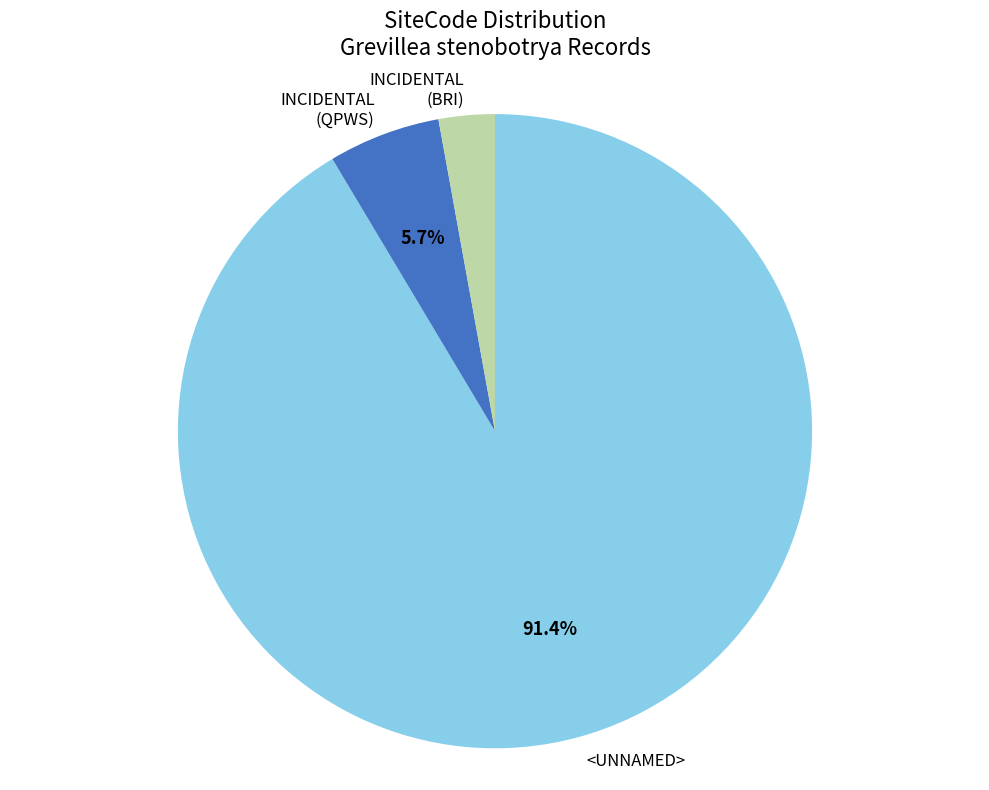

Does <UNNAMED> account for over 50% of the chart?

Yes